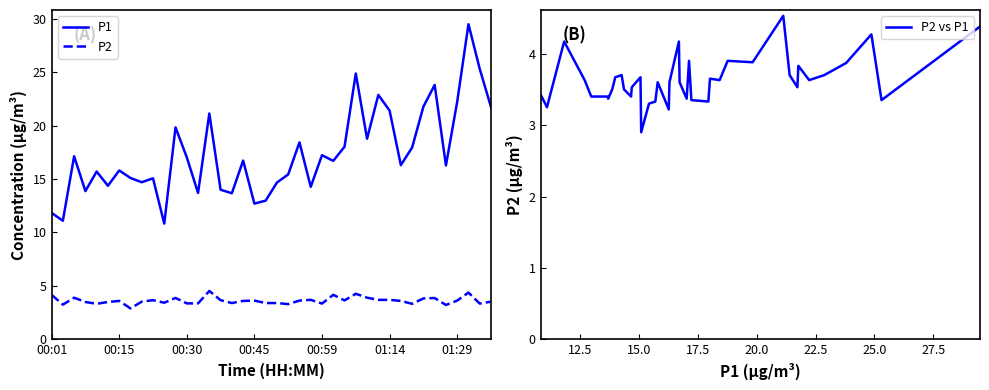

Count the number of categories in the chart.

40